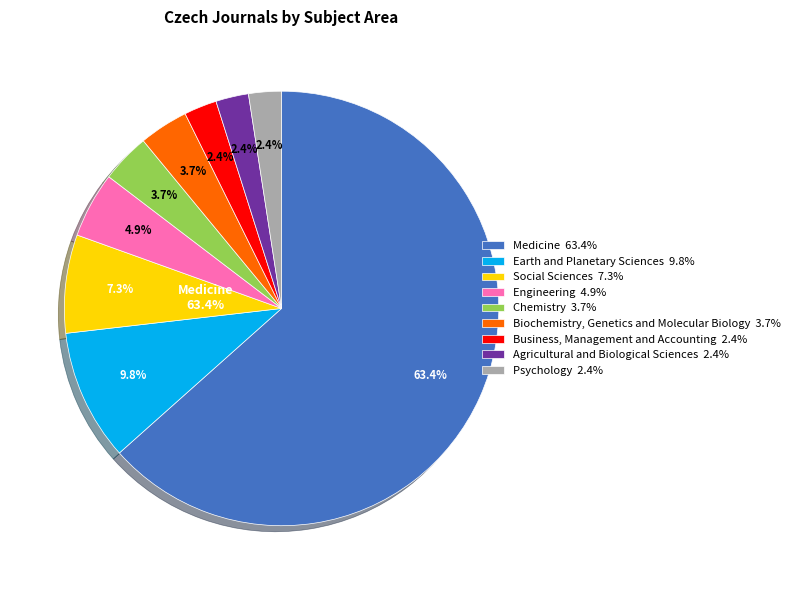

Is it true that Earth and Planetary Sciences is 10% of the pie?

True